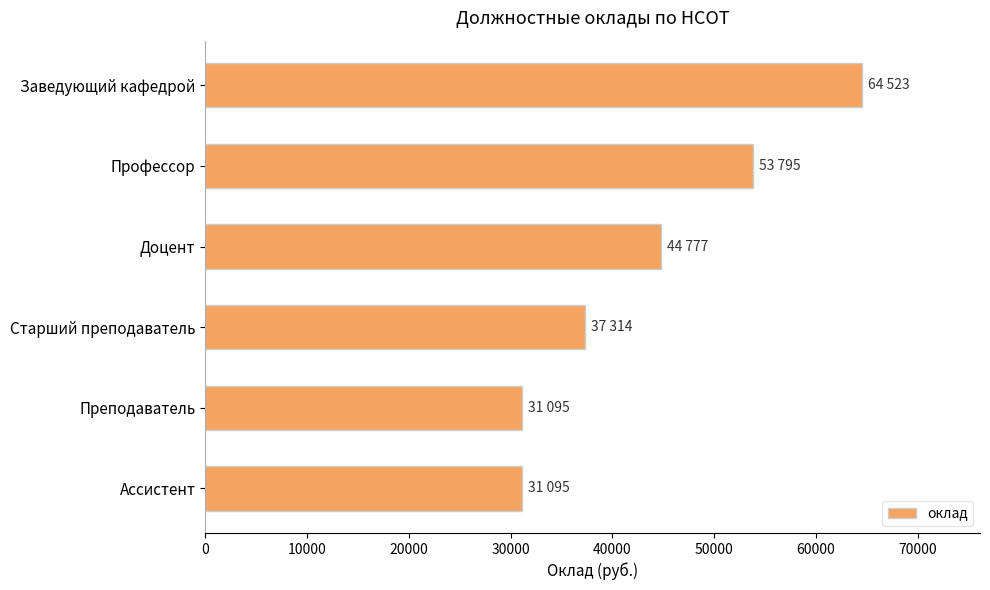

What is the ratio of the value at Доцент to the value at Старший преподаватель?

1.2